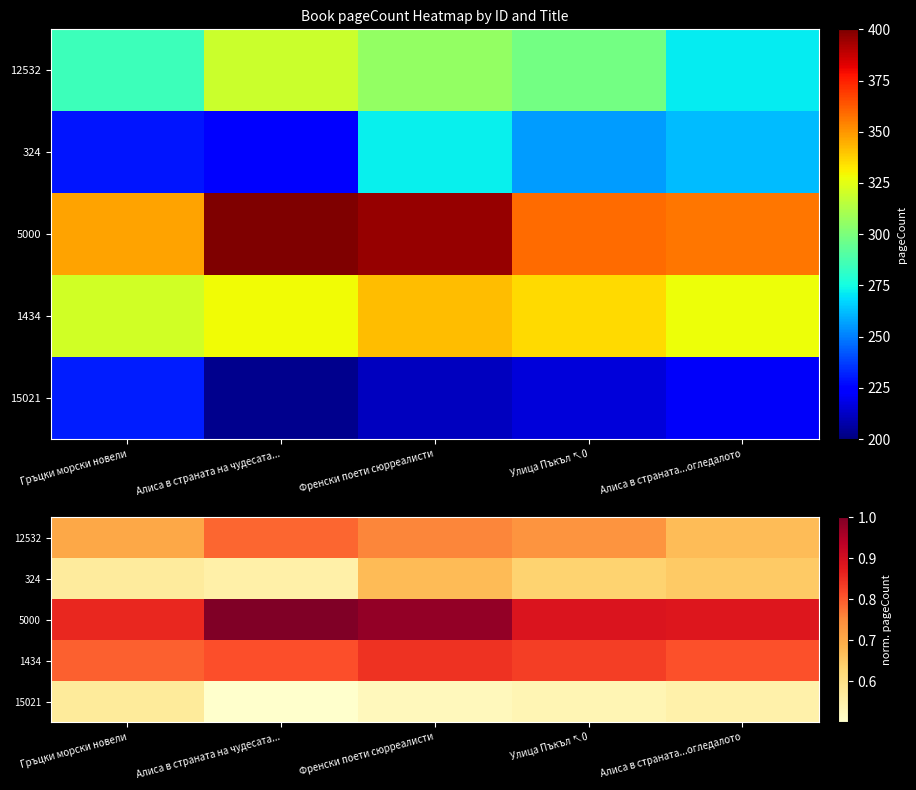

How many data points does each series have?

5